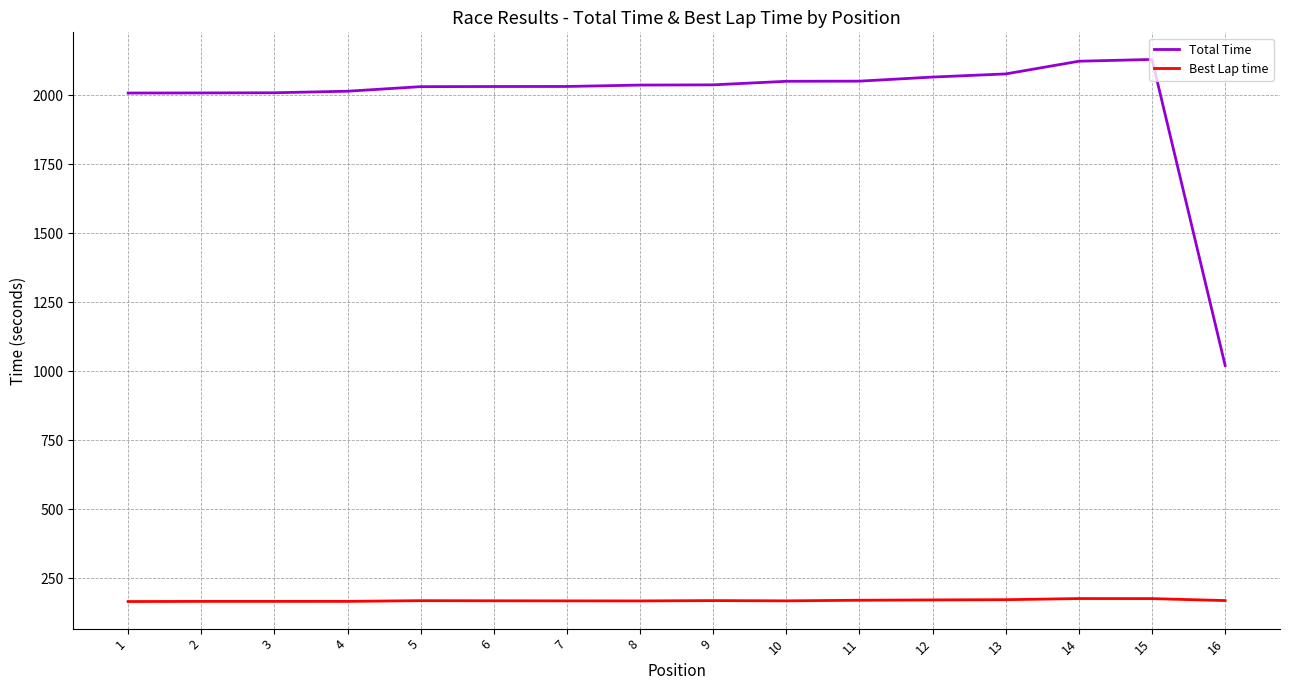

What is the maximum value for Best Lap time?

175.7